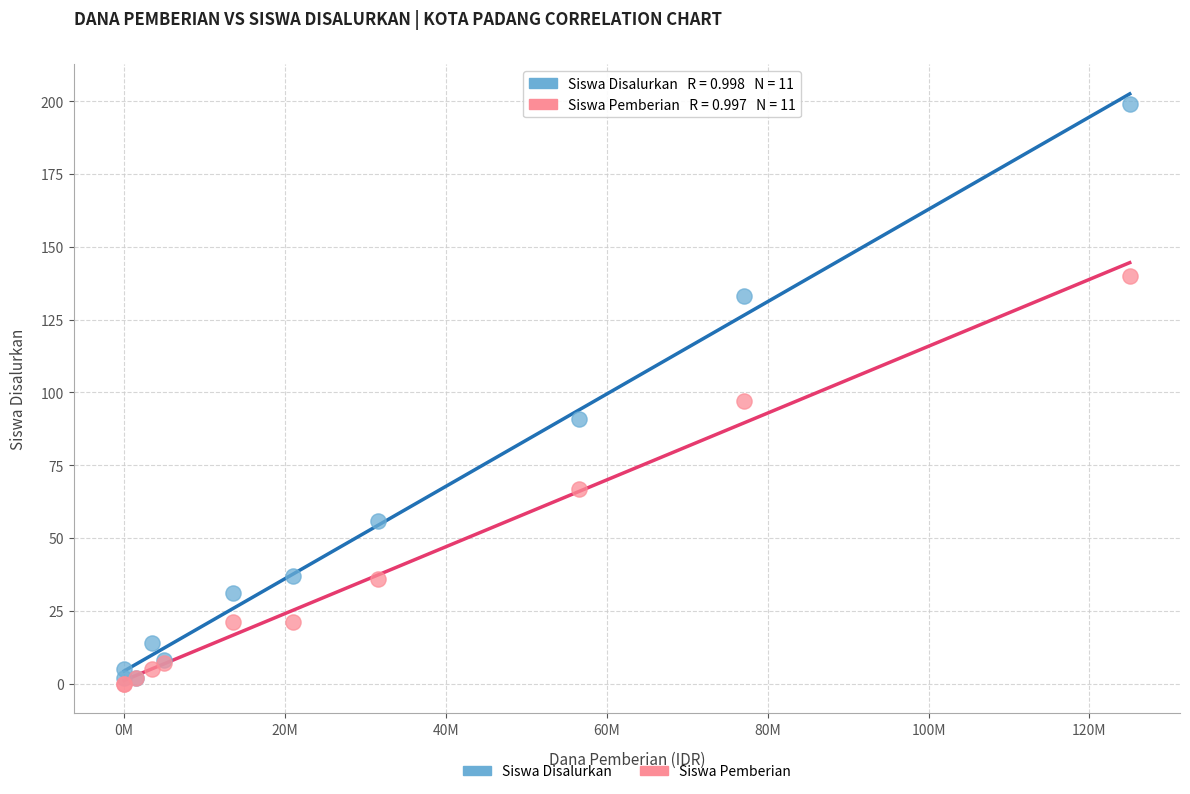

In the Siswa Disalurkan series, what Y value is closest to 100?

91